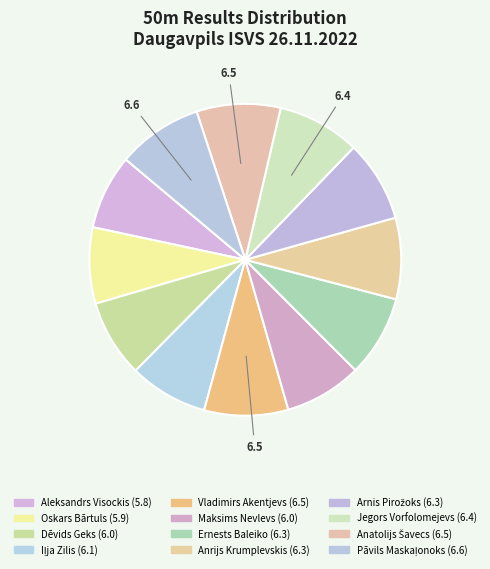

Is Pāvils Maskaļonoks the majority of the pie?

No